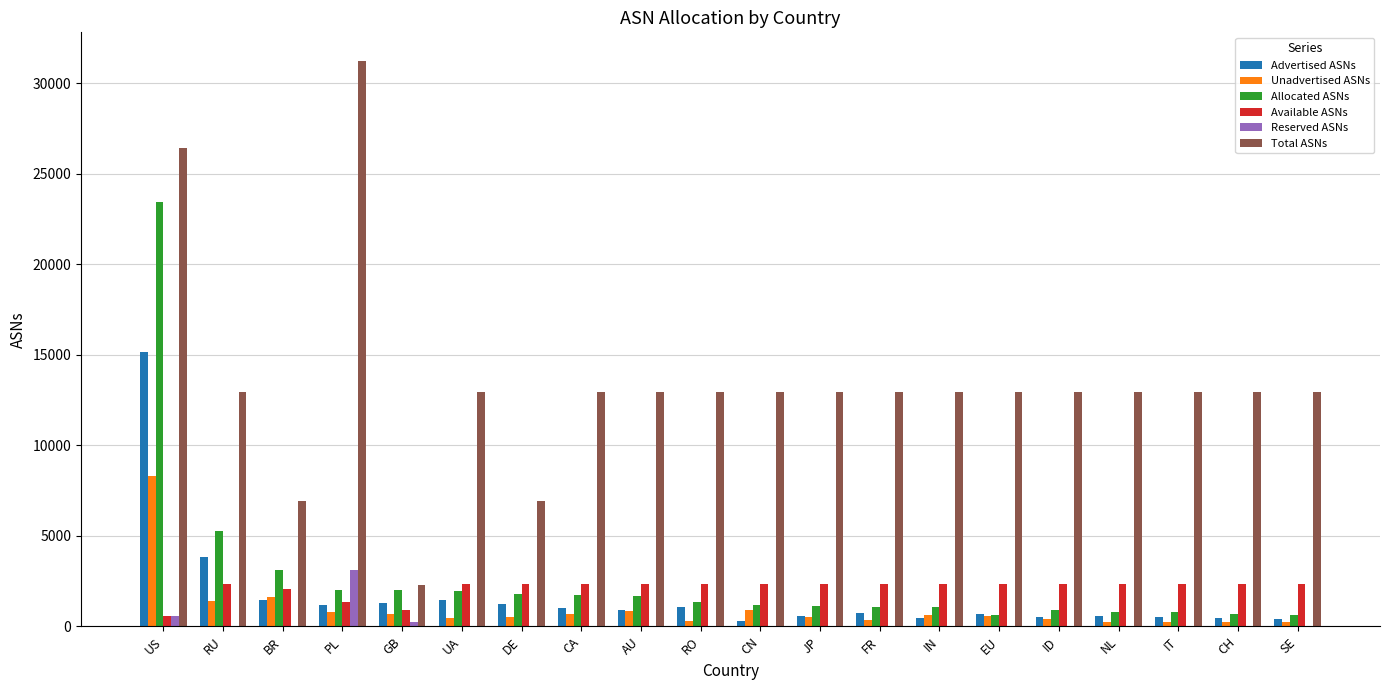

What is the sum of all Total ASNs values?

268053